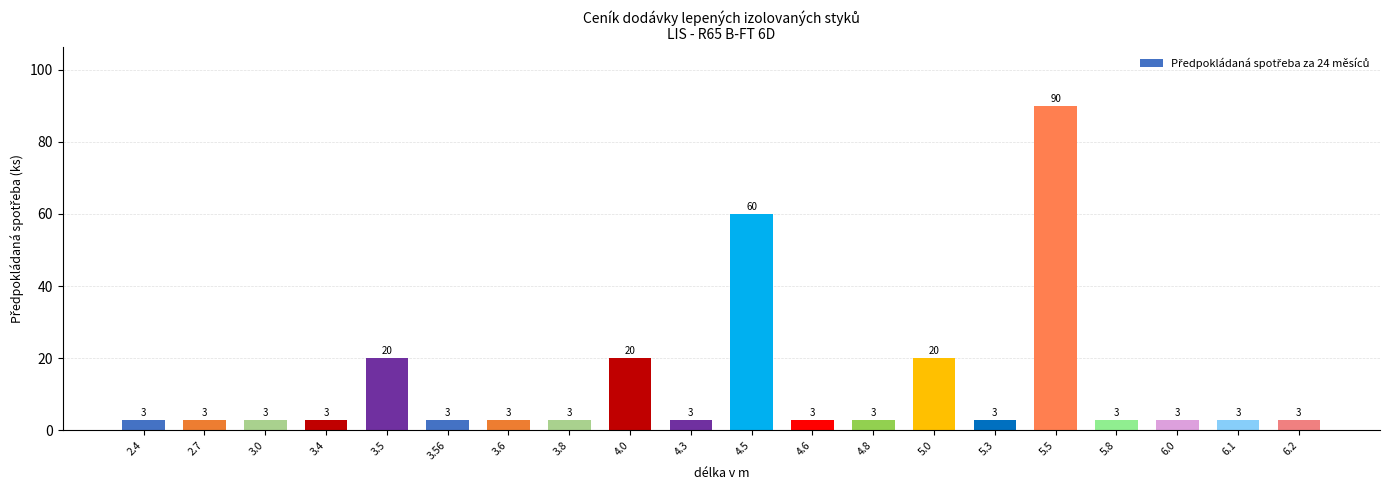

The chart shows a value of 3 at 3.4. True or false?

True